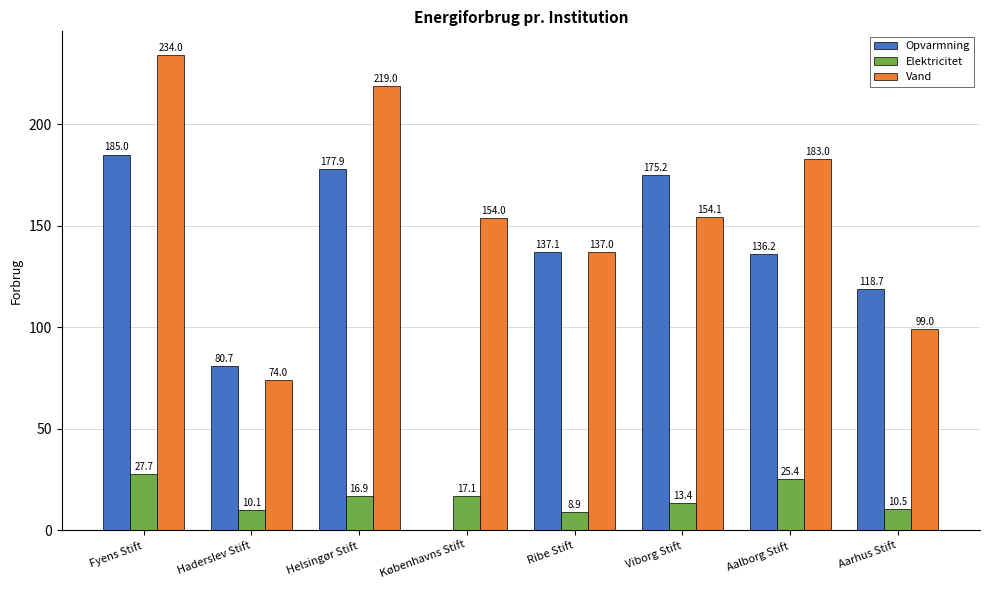

At which category is the sum across all series the highest?

Fyens Stift